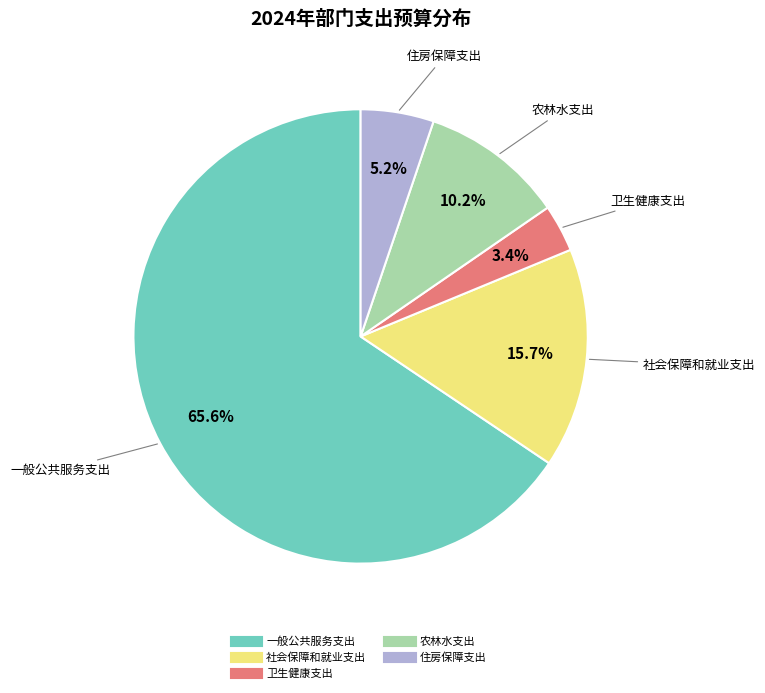

Is 农林水支出 the majority of the pie?

No